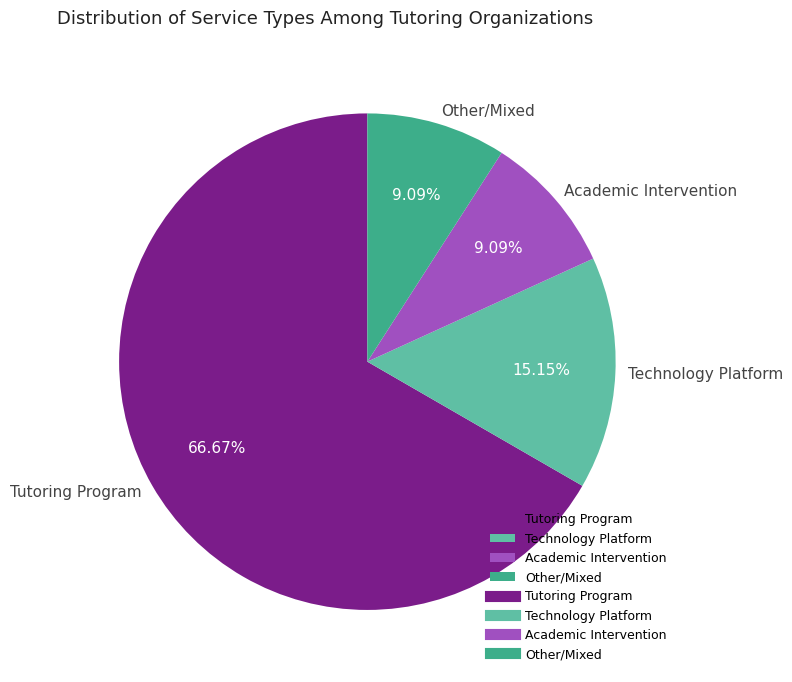

What is the ratio of the value at Academic Intervention to the value at Other?

1.0